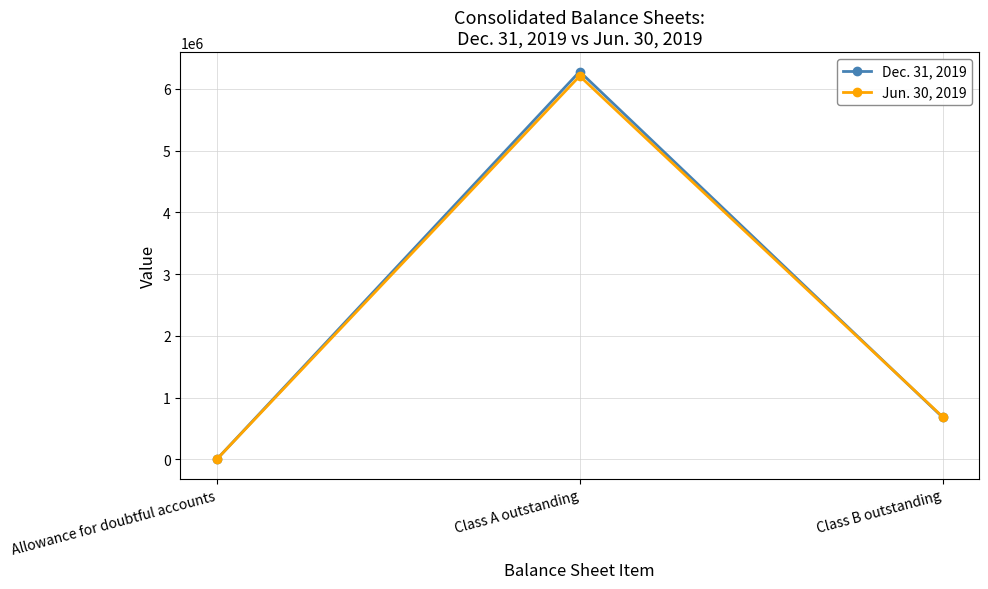

What is the label of the 2nd point from the right?

Class A outstanding